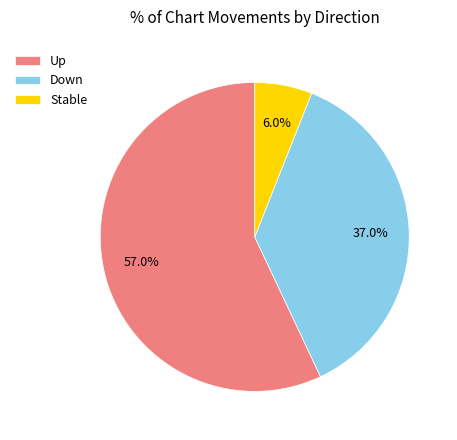

Which has a higher value, Up or Stable?

Up